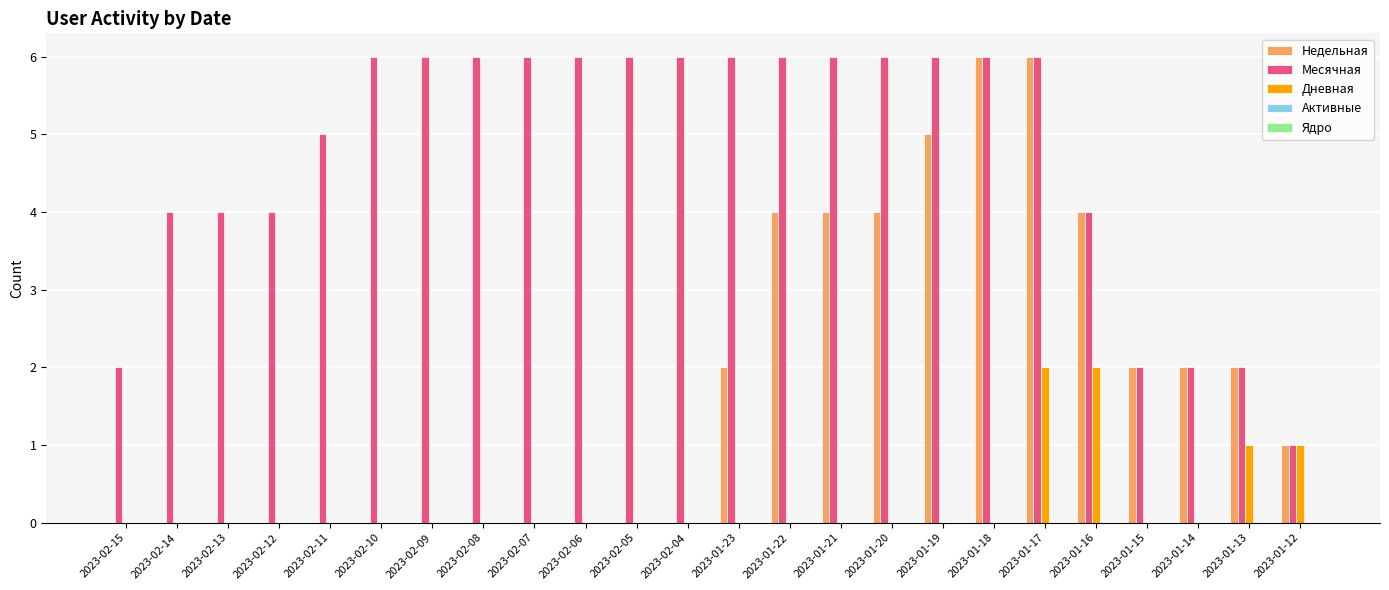

The Недельная series shows 0 at 2023-02-13. True or false?

True